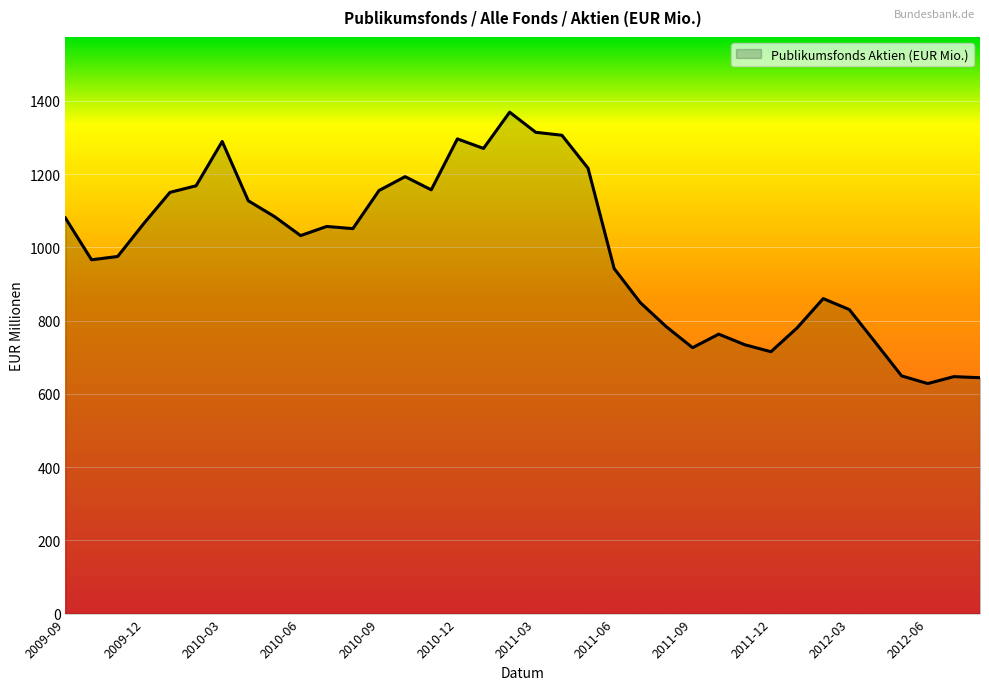

What is the greatest value displayed?

1369